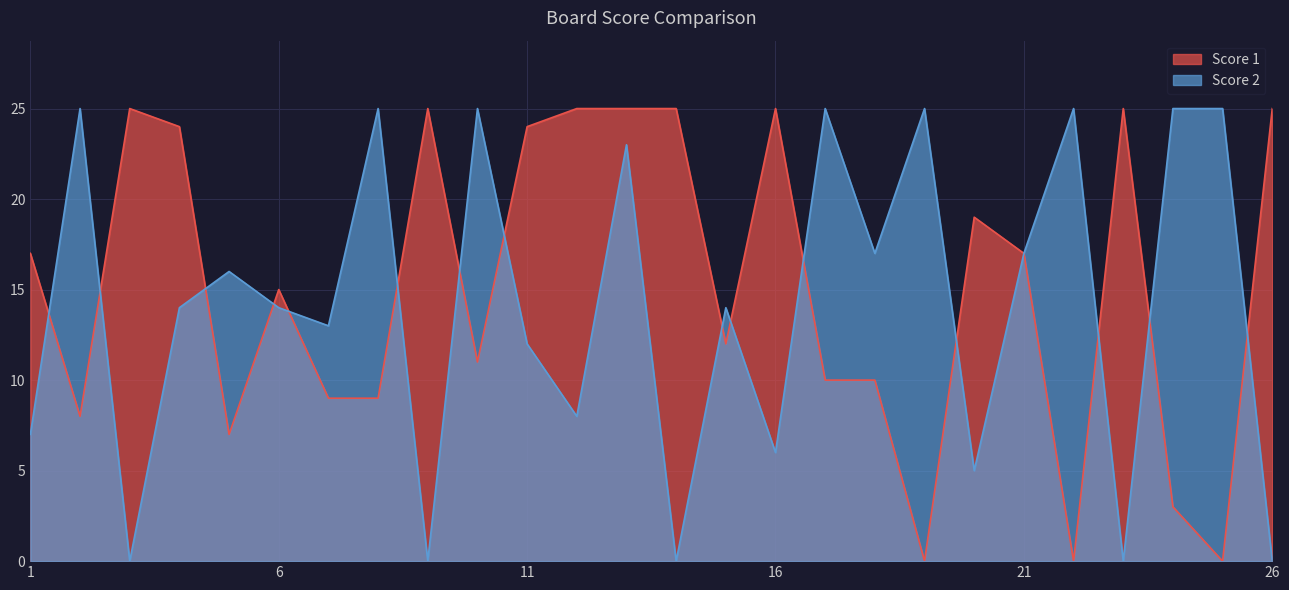

In Score 1, how many points are lower than both neighbors (excluding endpoints)?

7